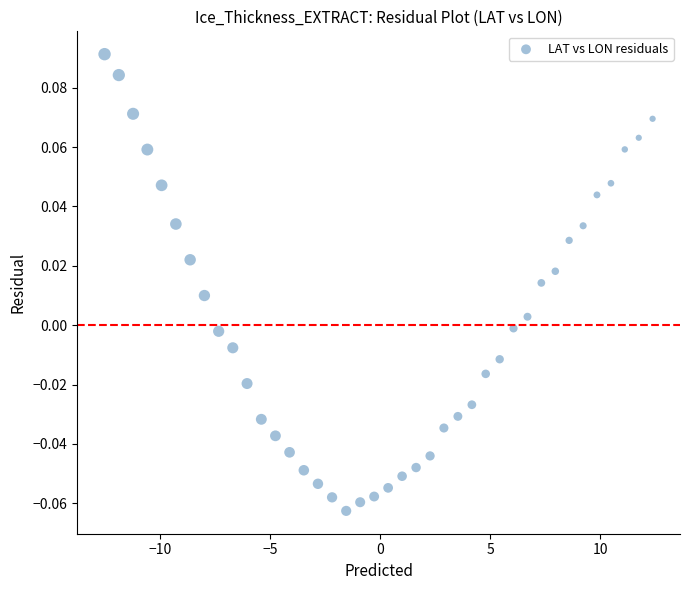

How many data points are displayed?

40